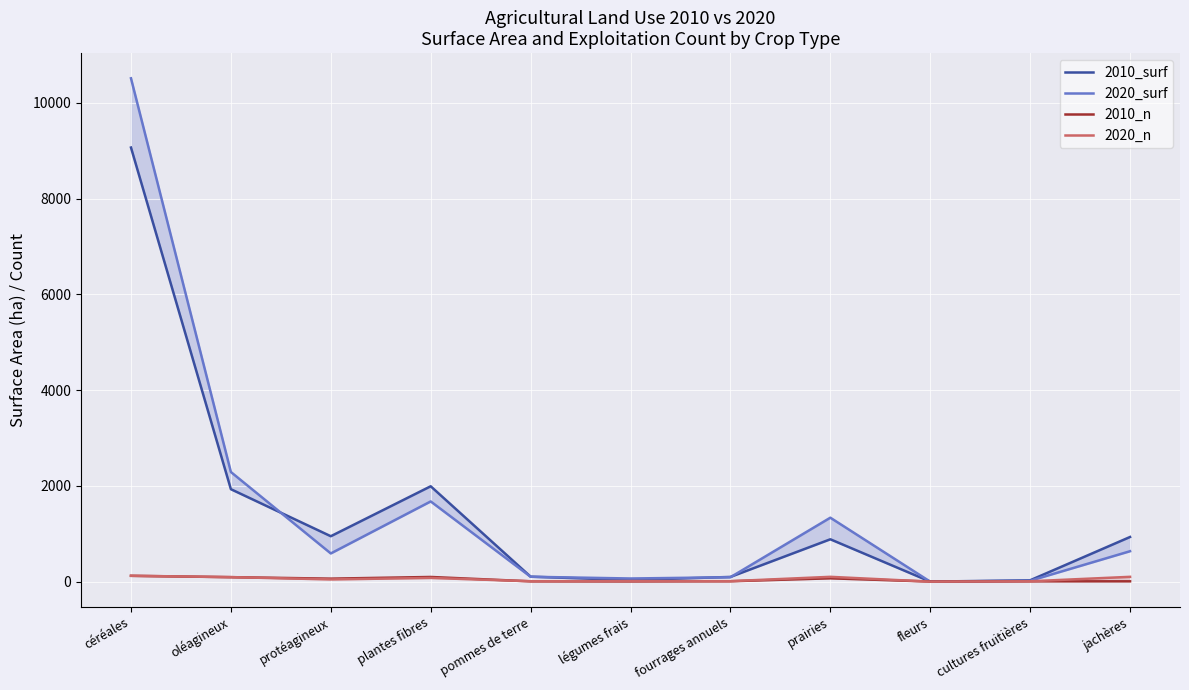

At which category does 2020_surf reach its first local valley?

protéagineux